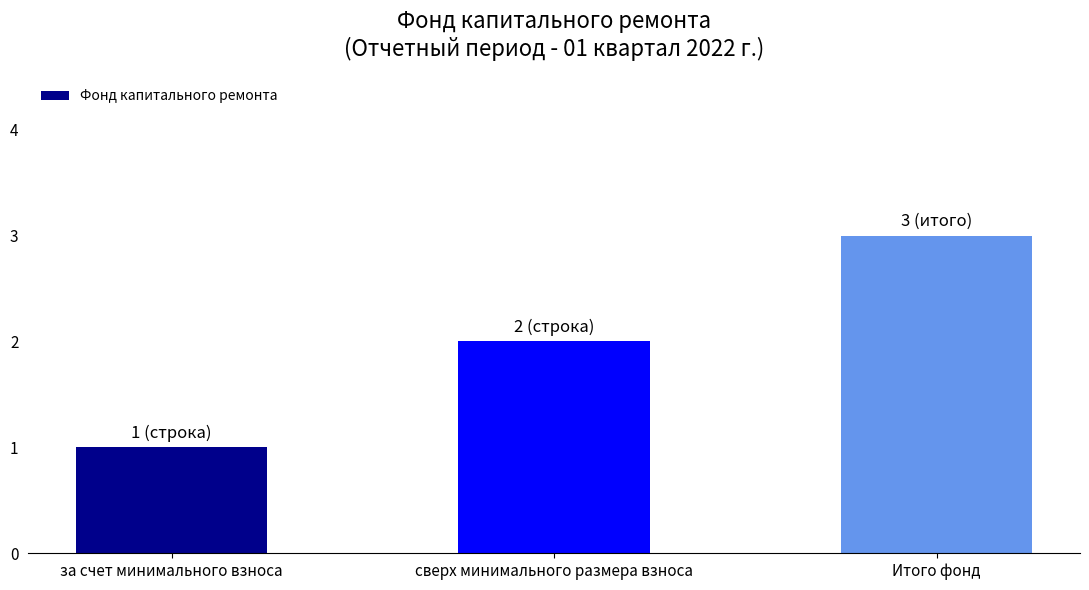

What is the difference between the maximum and second lowest values?

1